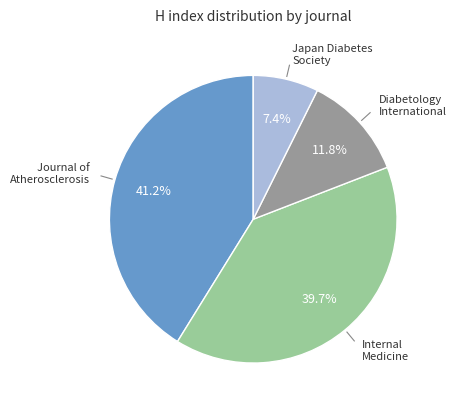

Is there a majority slice in this chart?

No